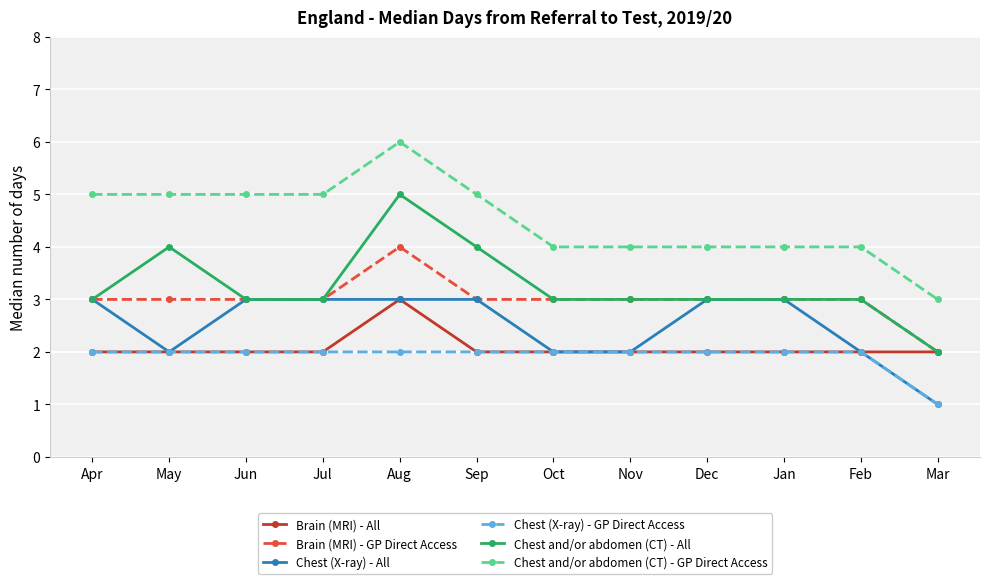

The value of Chest (X-ray) - GP Direct Access at Jun is 2. True or false?

True